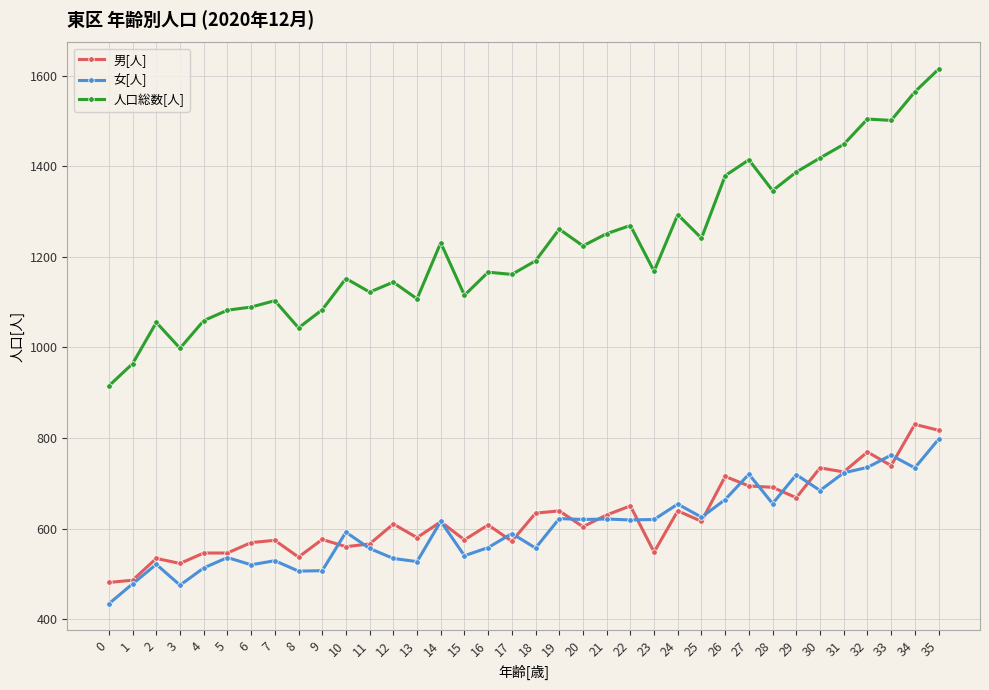

True or false: 人口総数[人] has more than 2 interior local peaks.

True